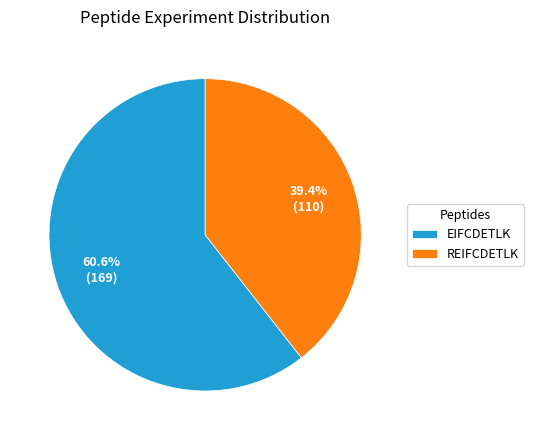

Rank the categories by value from lowest to highest.

REIFCDETLK, EIFCDETLK